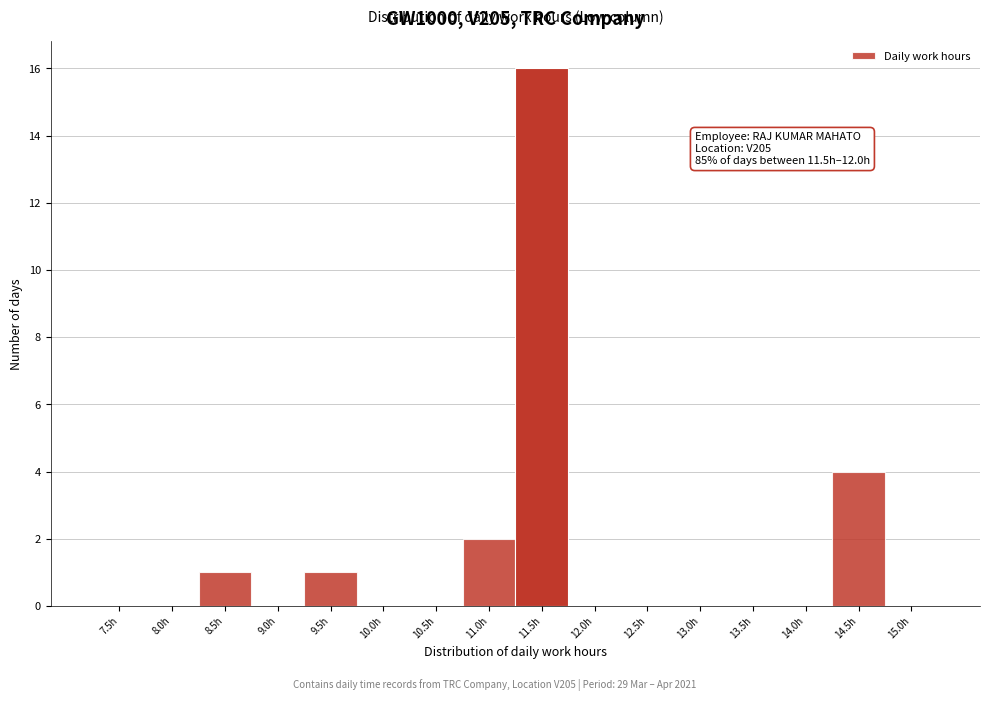

Reading left to right, what are all the values shown in this chart?

7.5h=0	8.0h=0	8.5h=1	9.0h=0	9.5h=1	10.0h=0	10.5h=0	11.0h=2	11.5h=16	12.0h=0	12.5h=0	13.0h=0	13.5h=0	14.0h=0	14.5h=4	15.0h=0